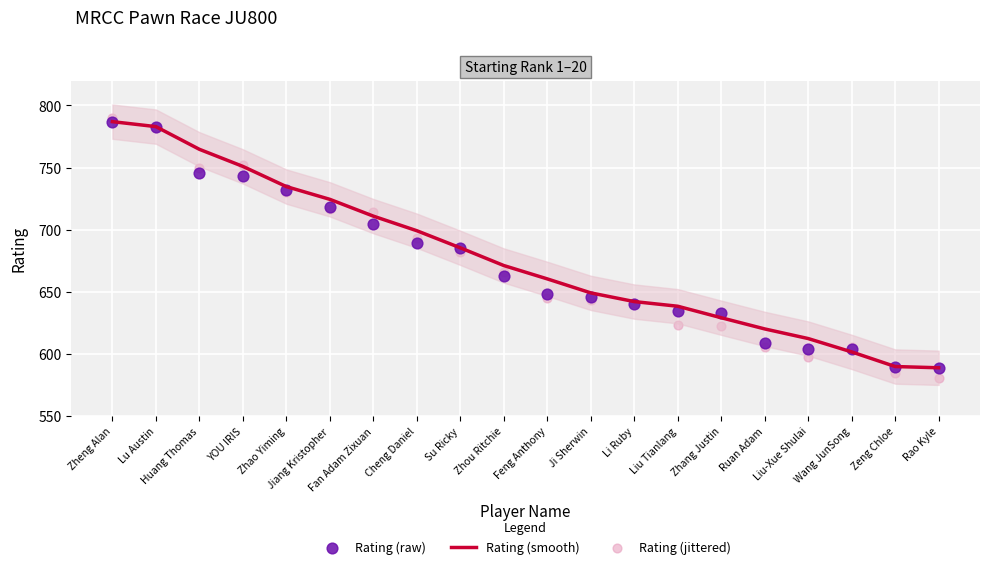

Which series has the largest total across all categories?

Rating (smooth)